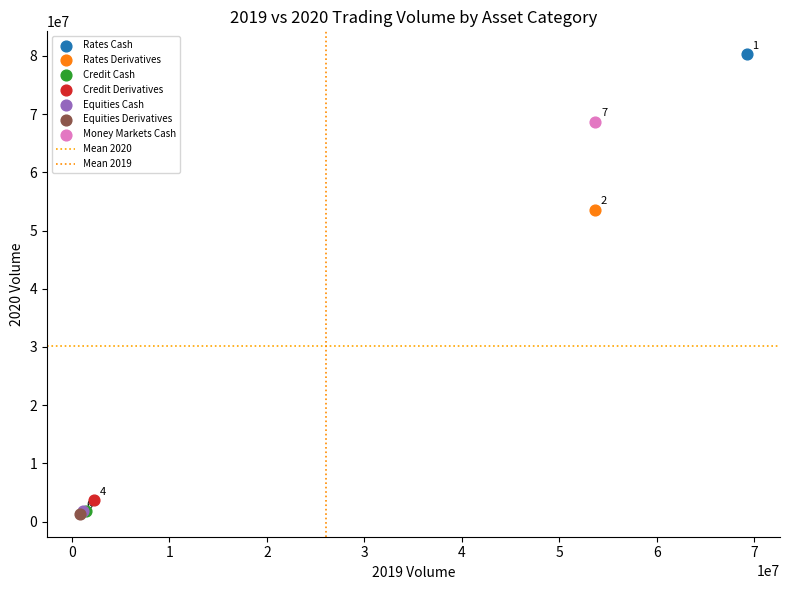

Which series reaches the minimum Y coordinate?

Equities Derivatives